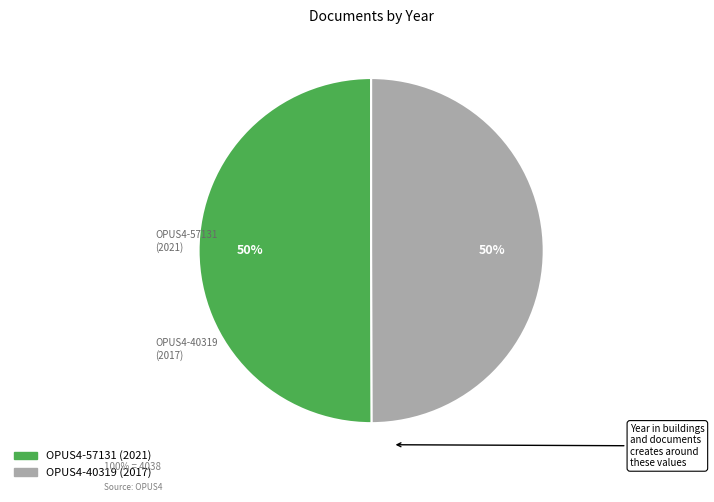

Count the number of slices in the pie.

2